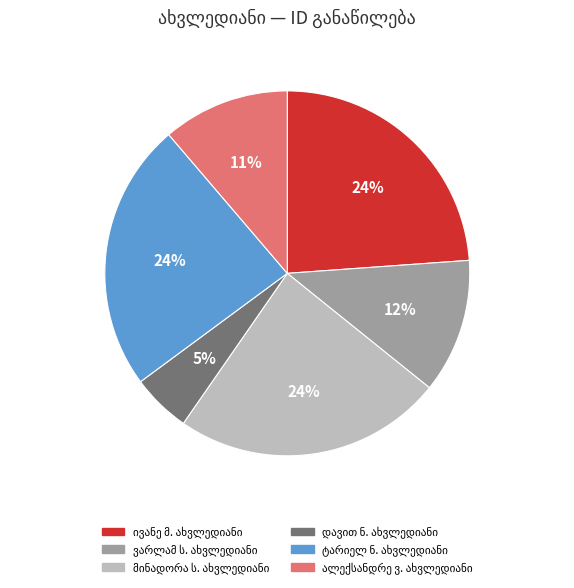

Does any single category account for the majority?

No